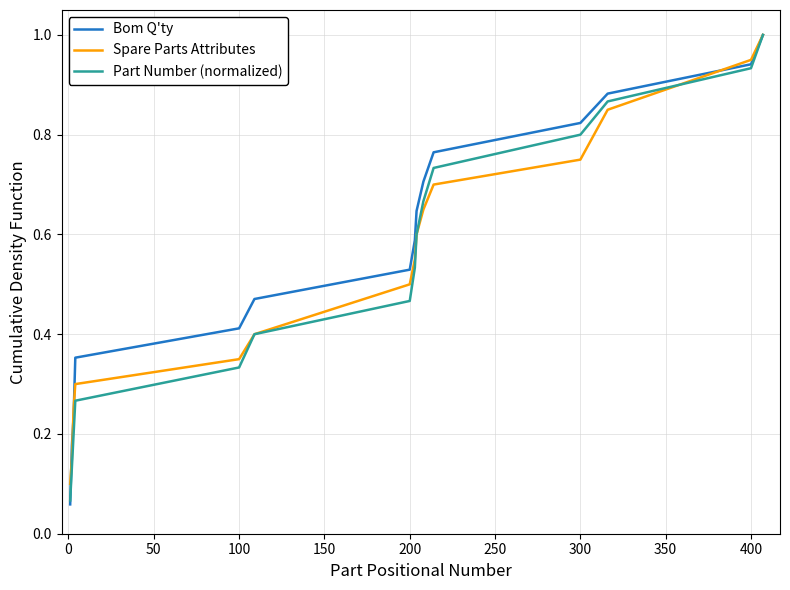

What is the maximum value for Spare Parts Attributes?

1.0